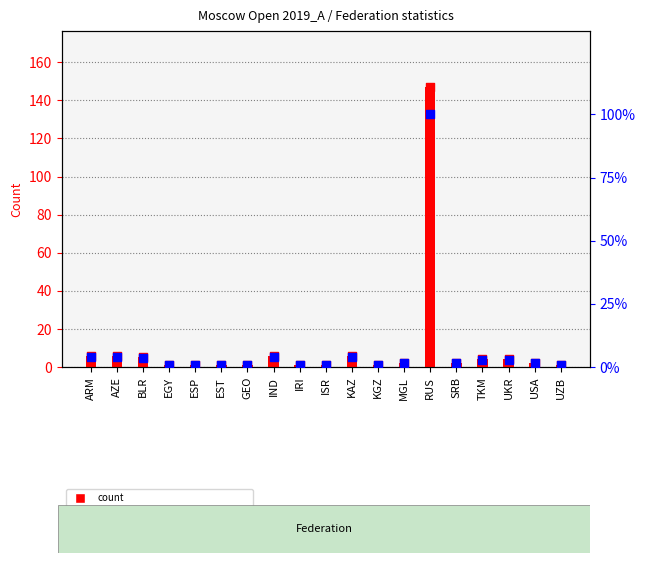

At which category is the sum across all series the highest?

RUS